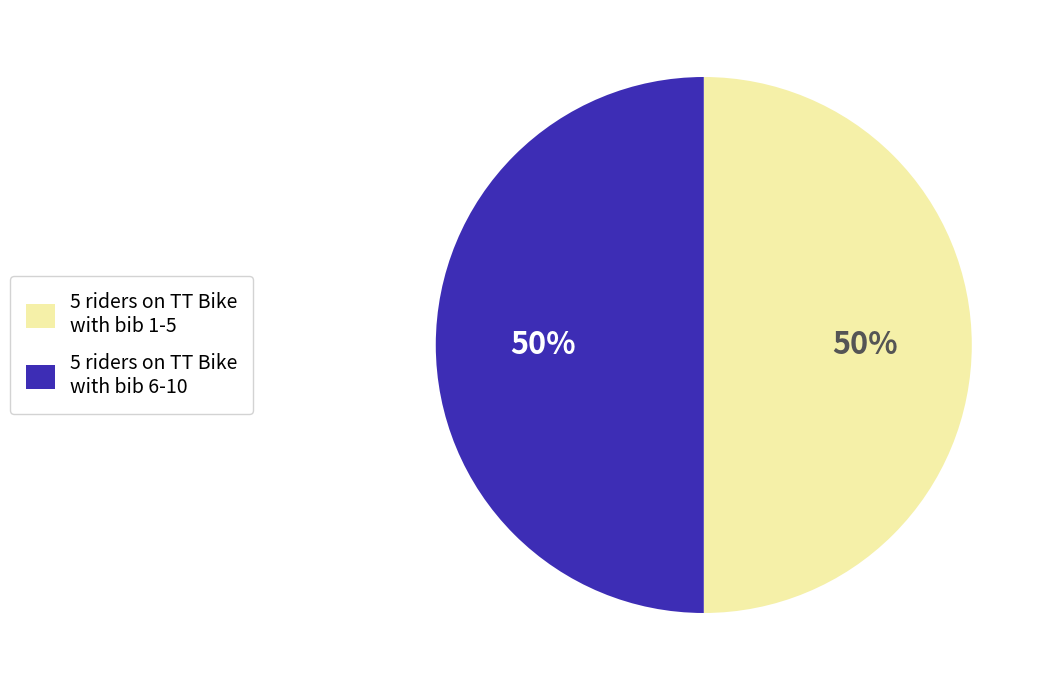

To the nearest percent, what is the average slice percentage?

50%